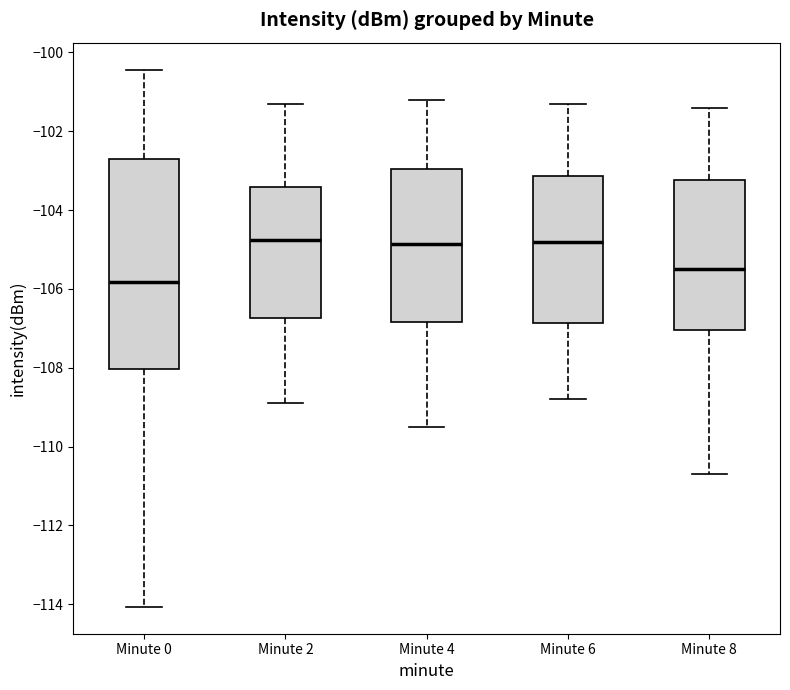

Reading left to right, read every box against the y-axis: the position of its median line, the range the box covers, and the ends of its whiskers. The values are not printed on the chart, so give them approximately, as read against the axis.

Minute 0: median -105.8, box -108.0 to -102.8, whiskers -114.0 to -100.4
Minute 2: median -104.8, box -106.8 to -103.4, whiskers -108.8 to -101.2
Minute 4: median -104.8, box -106.8 to -103.0, whiskers -109.4 to -101.2
Minute 6: median -104.8, box -106.8 to -103.2, whiskers -108.8 to -101.2
Minute 8: median -105.4, box -107.0 to -103.2, whiskers -110.6 to -101.4